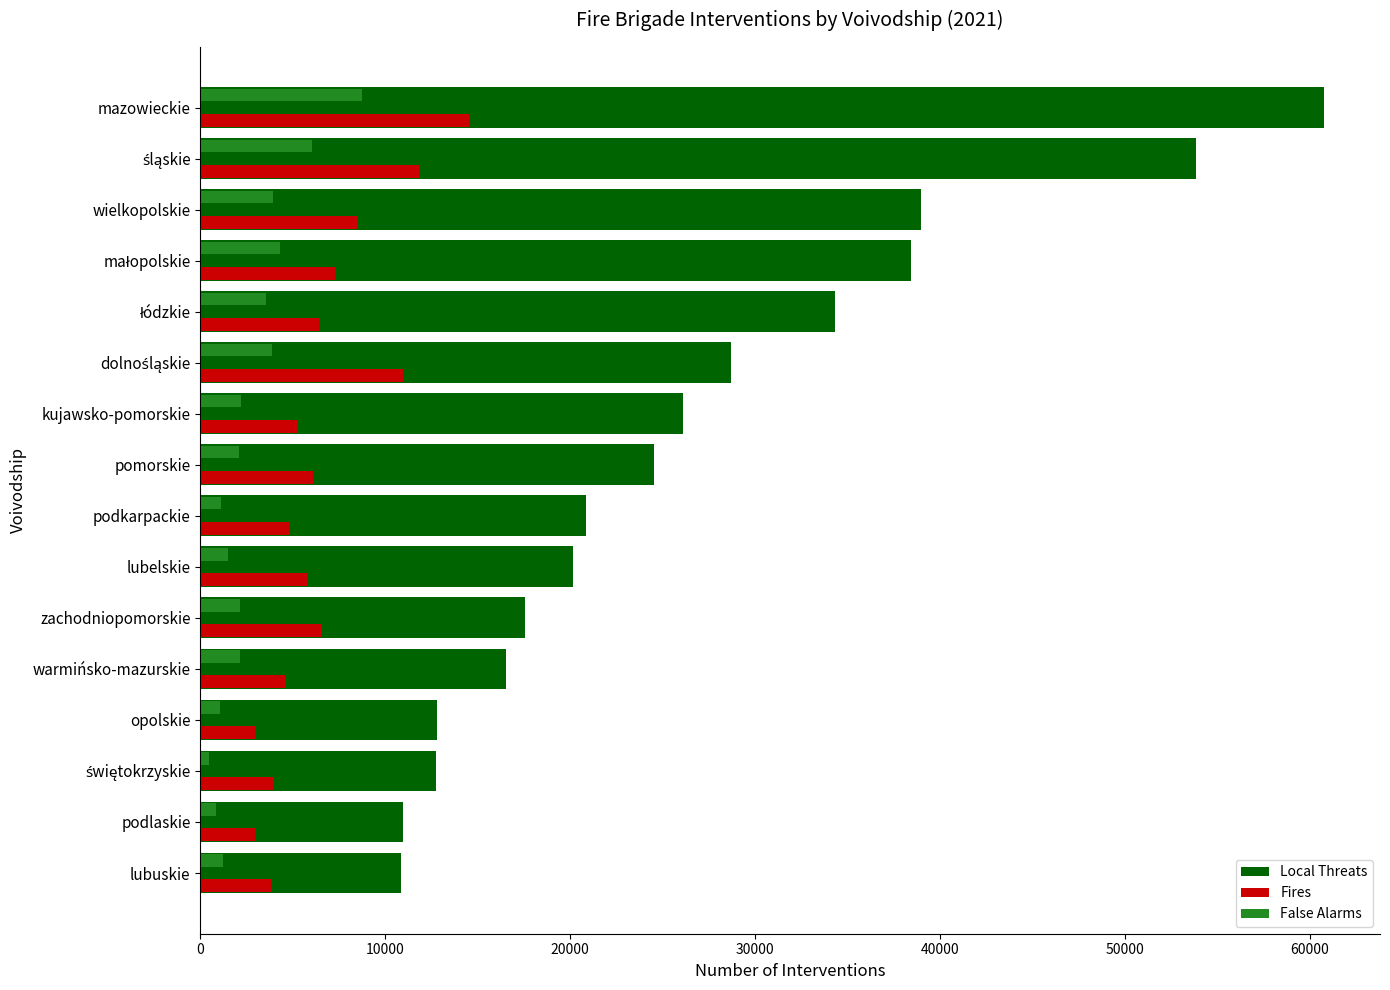

What is the maximum value shown in the chart?

60752